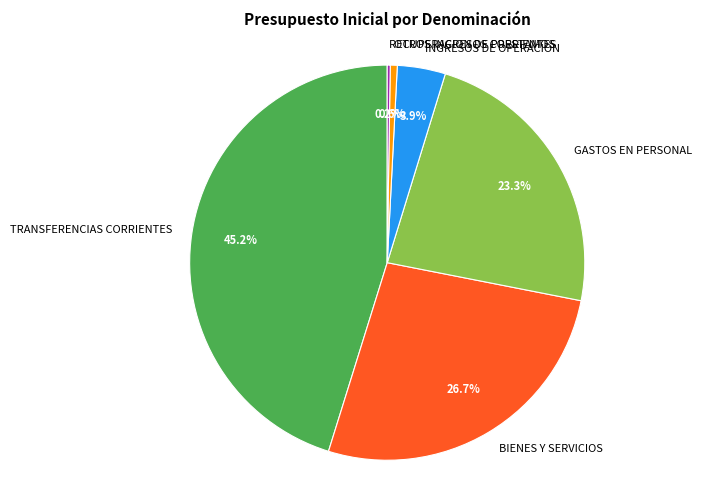

Combined, do BIENES Y SERVICIOS and OTROS INGRESOS CORRIENTES account for over 50%?

No